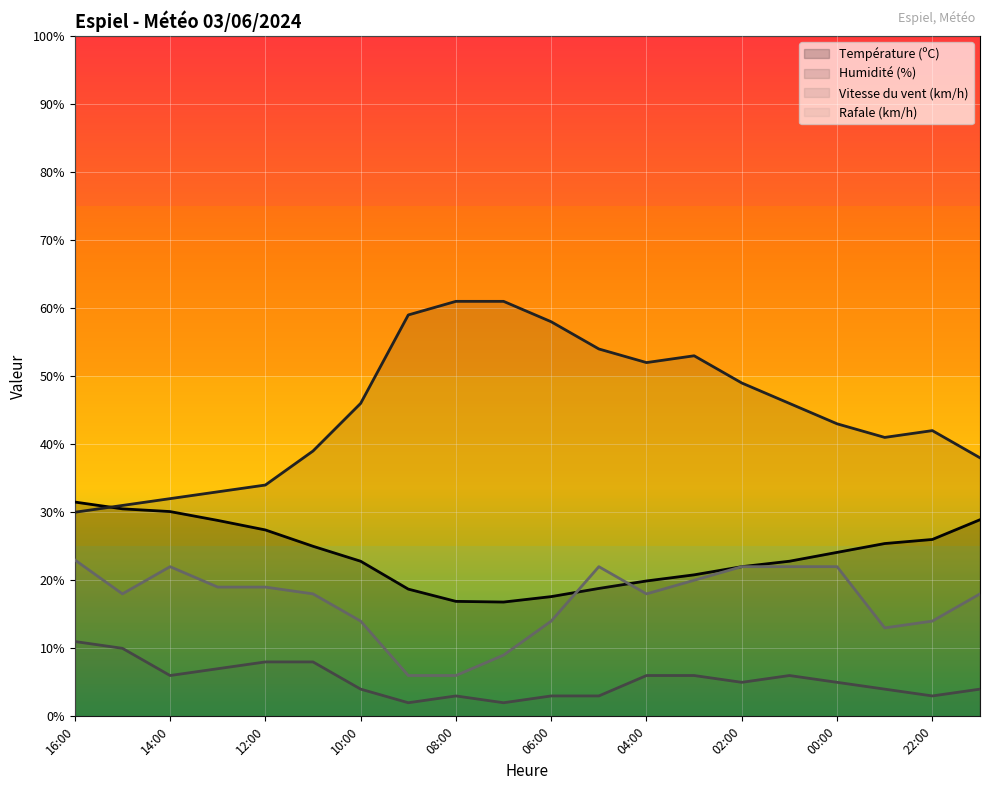

Where does the Rafale (km/h) series first go above 18?

16:00